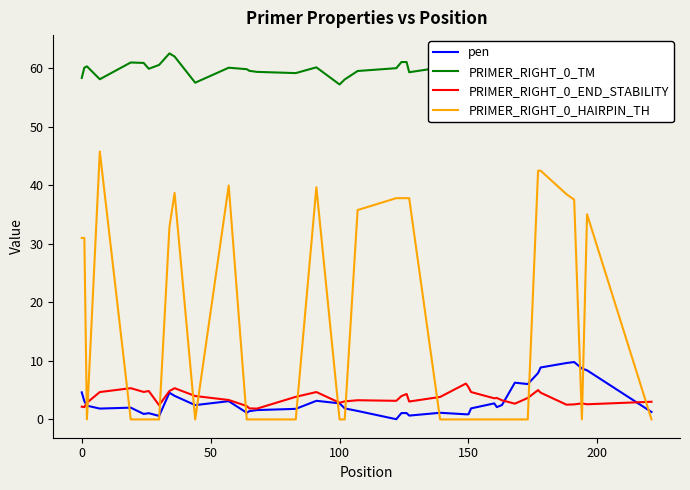

What are all the series names shown in the legend?

pen, PRIMER_RIGHT_0_TM, PRIMER_RIGHT_0_END_STABILITY, PRIMER_RIGHT_0_HAIRPIN_TH